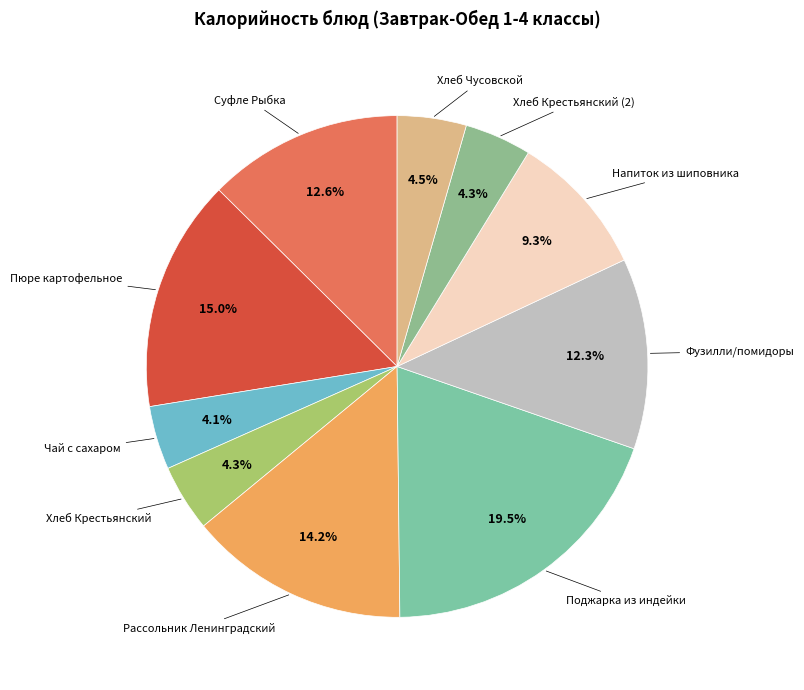

What is the smallest slice in the pie chart?

Чай с сахаром